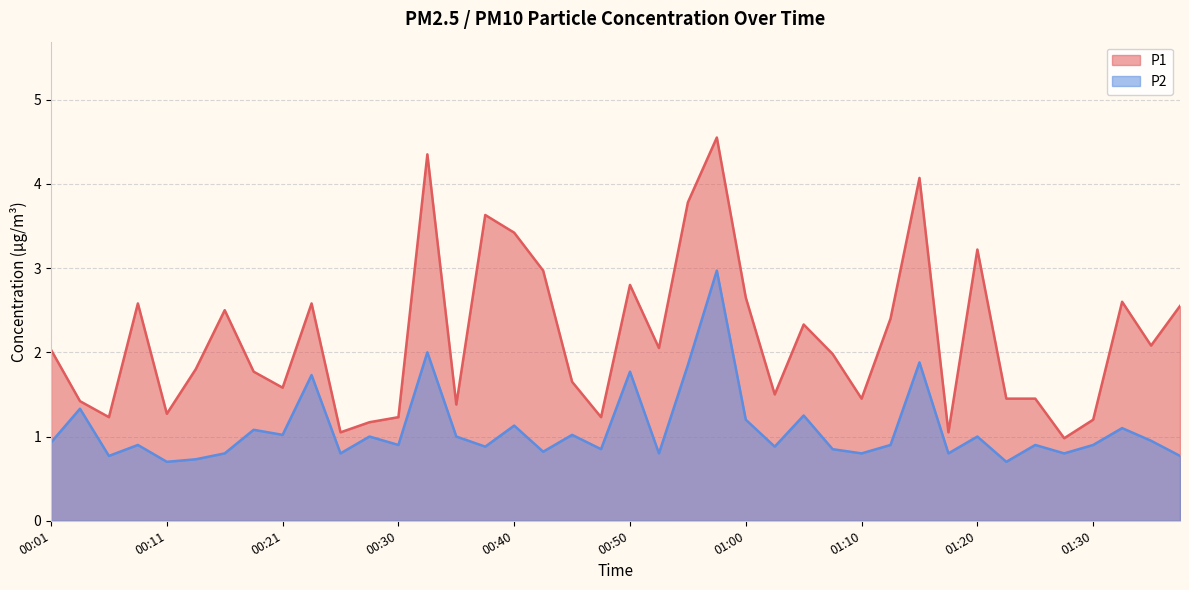

List the series in order of their peak value, highest first.

P1, P2